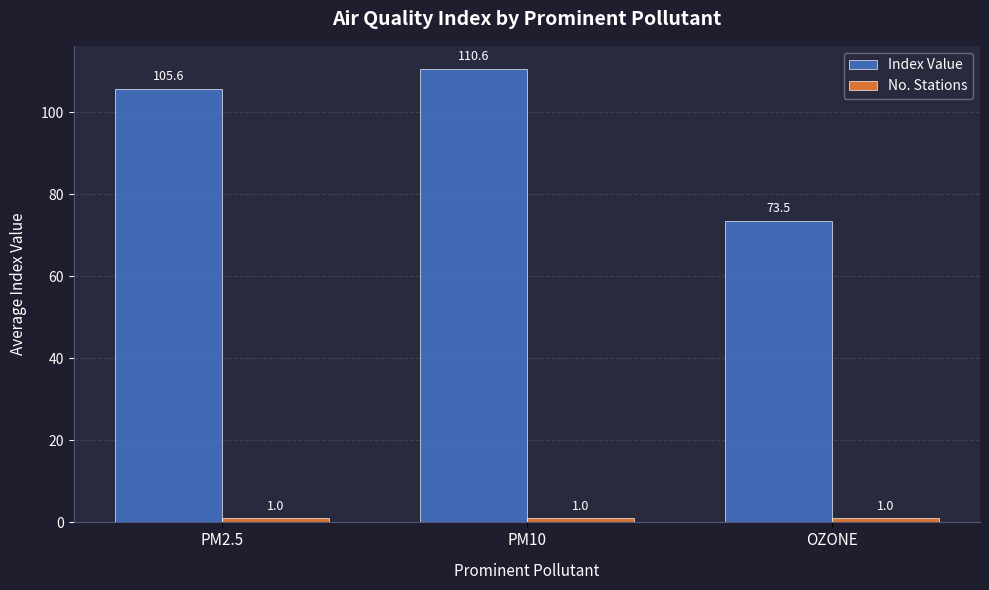

At which category is the sum across all series the highest?

PM10